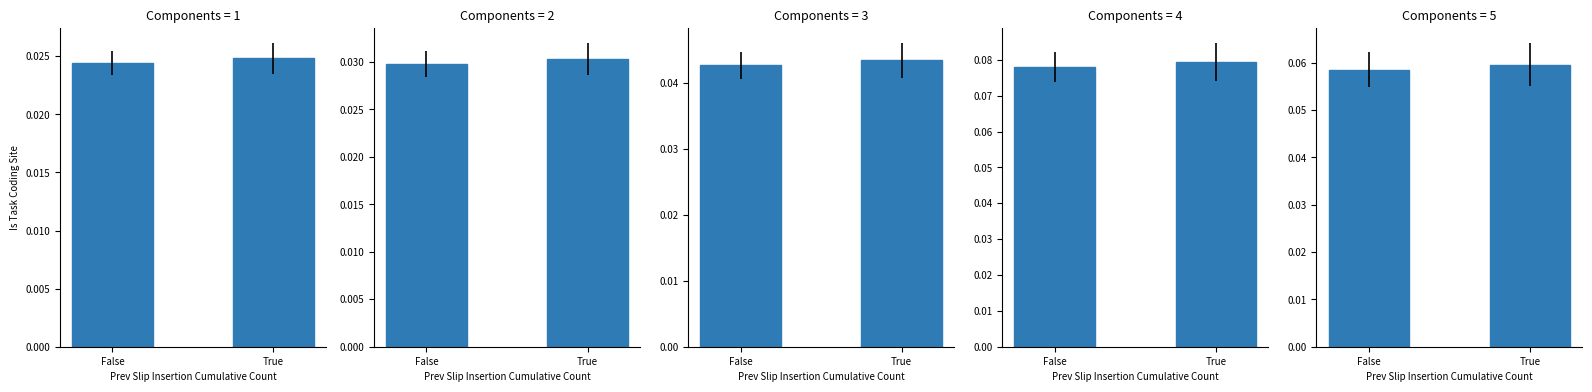

What is the greatest value displayed?

0.1